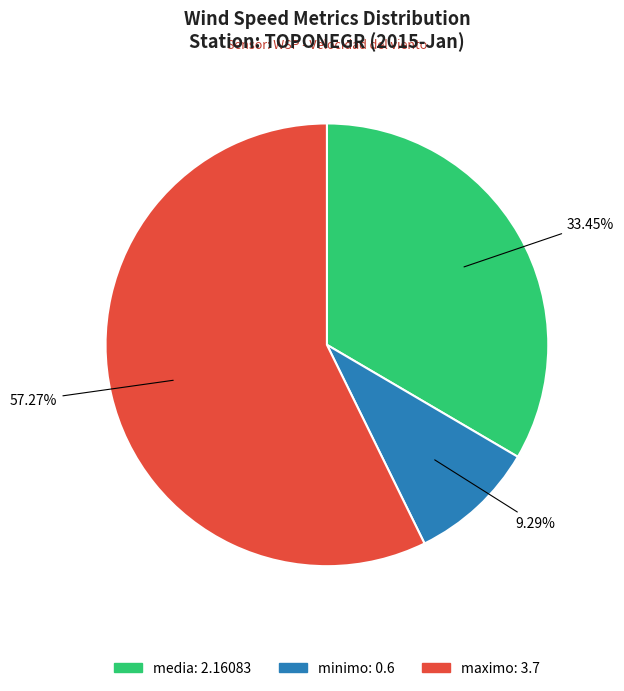

Is there a majority slice in this chart?

Yes